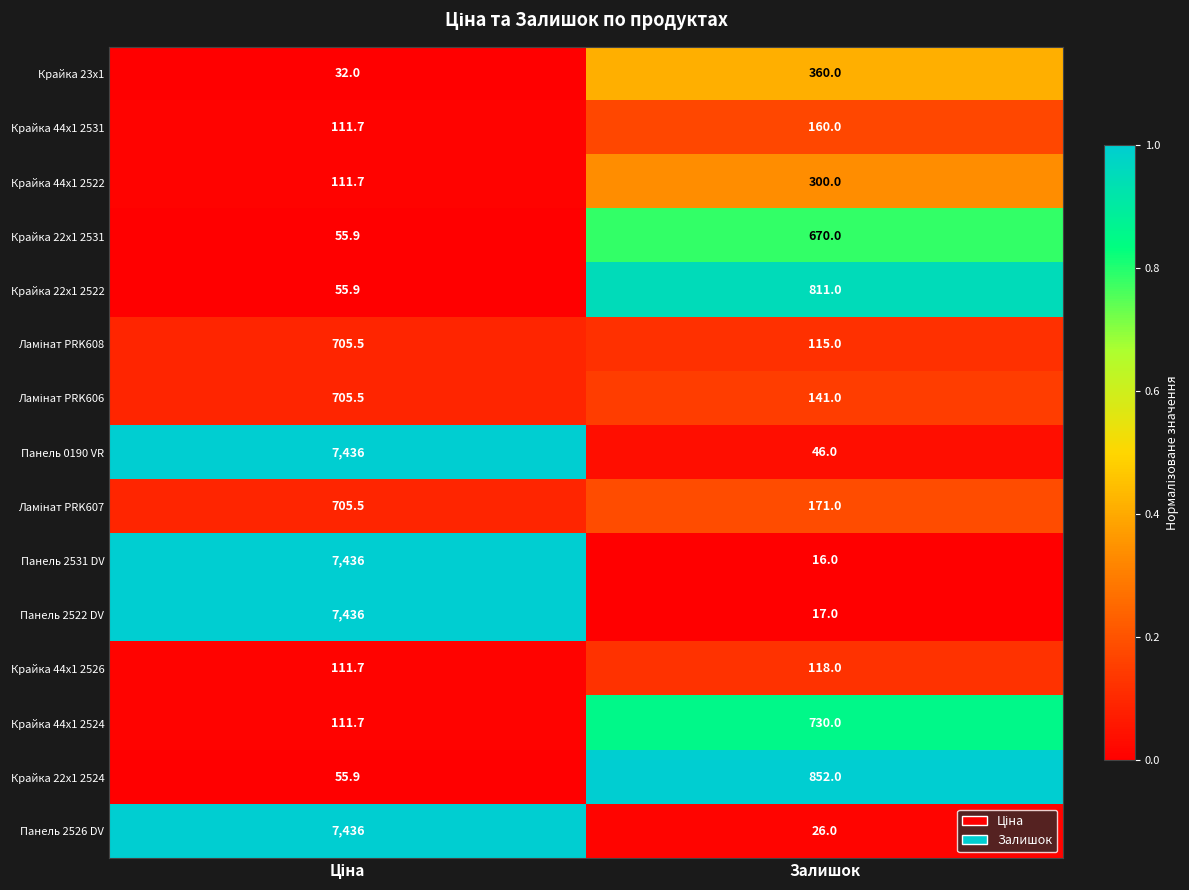

True or false: Крайка 23x1 has a value of 360.0 at Залишок.

True